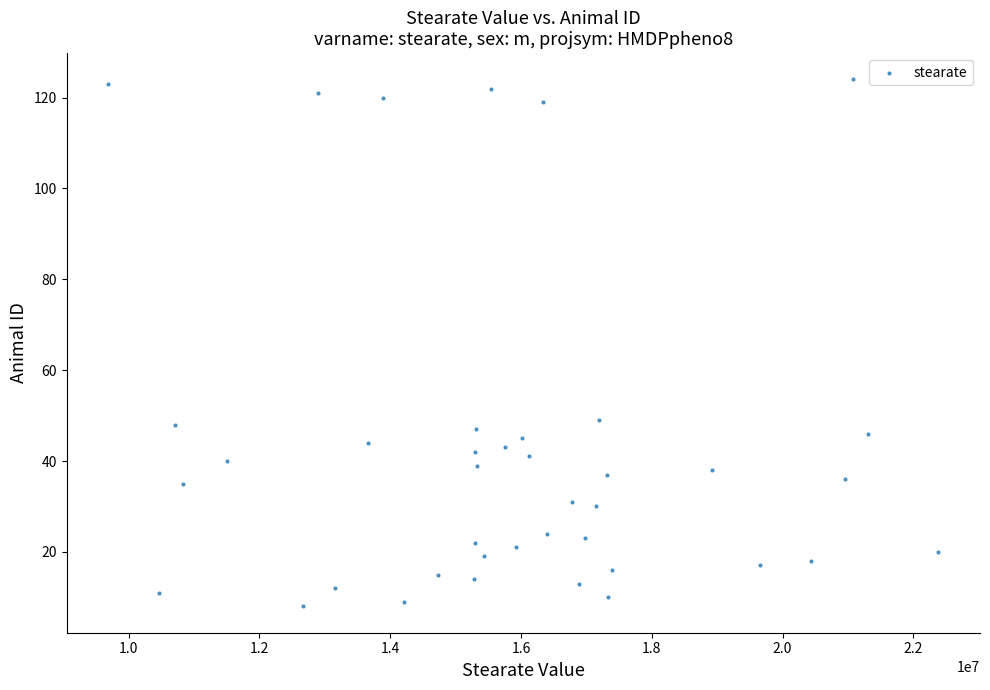

What is the range of Y values (max minus min)?

116